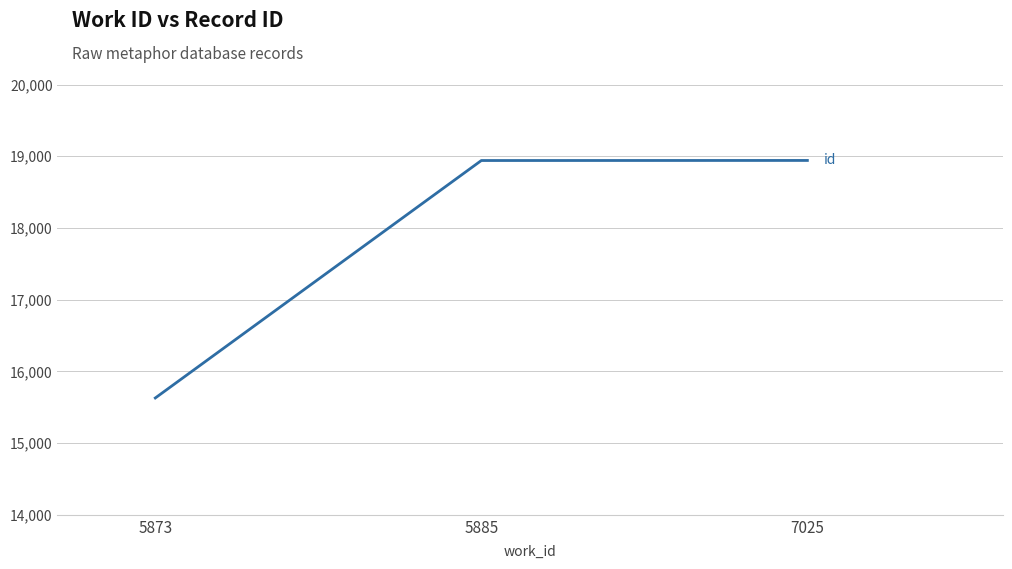

Between 5873 and 5885, which is larger?

5885